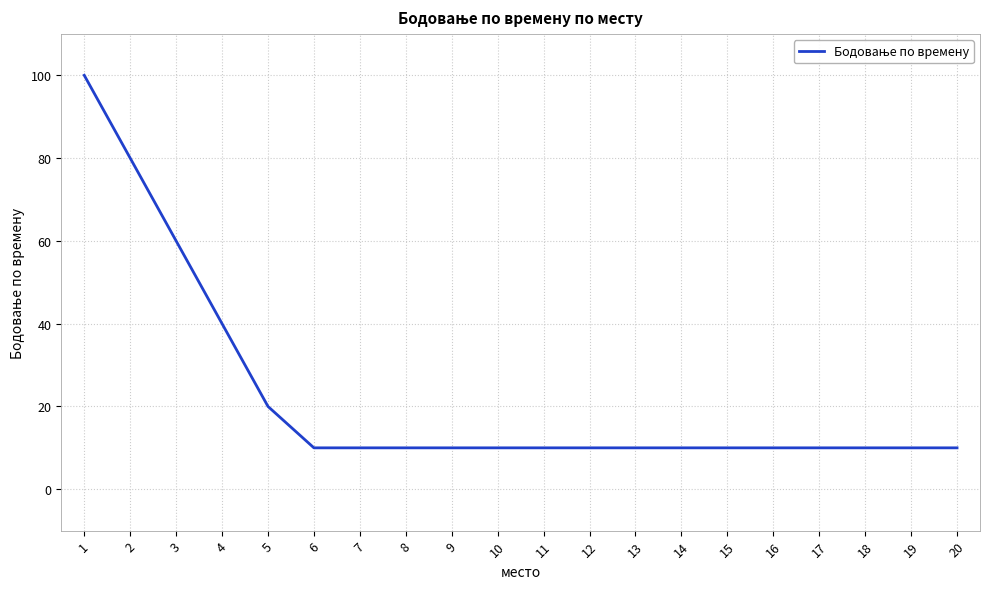

What is the difference between the maximum and minimum values?

90